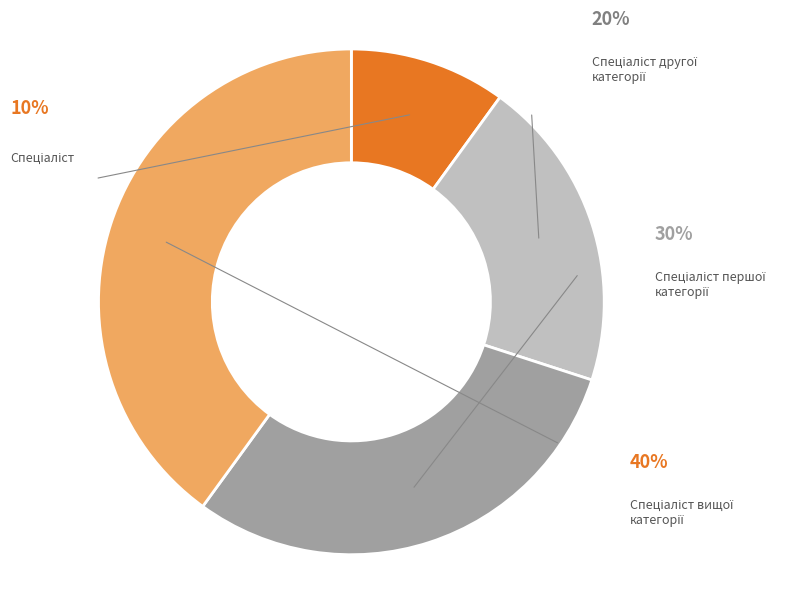

Which slice is the largest?

Спеціаліст вищої категорії